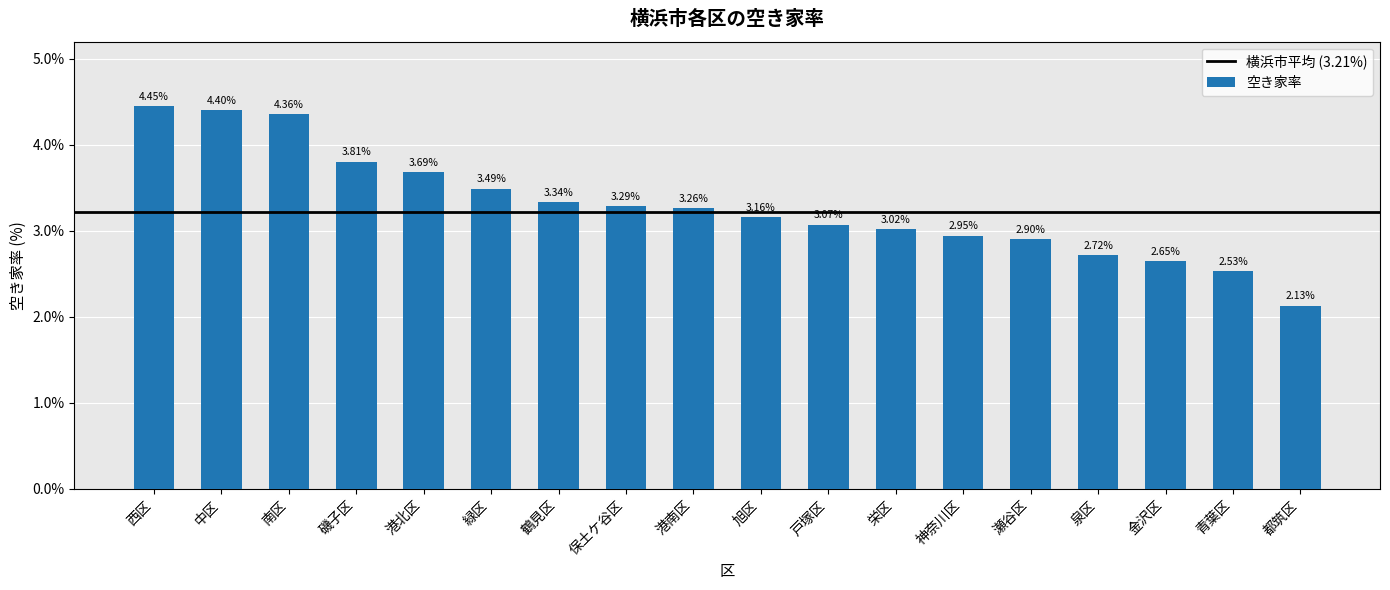

At which category does the chart reach its peak across all series?

西区